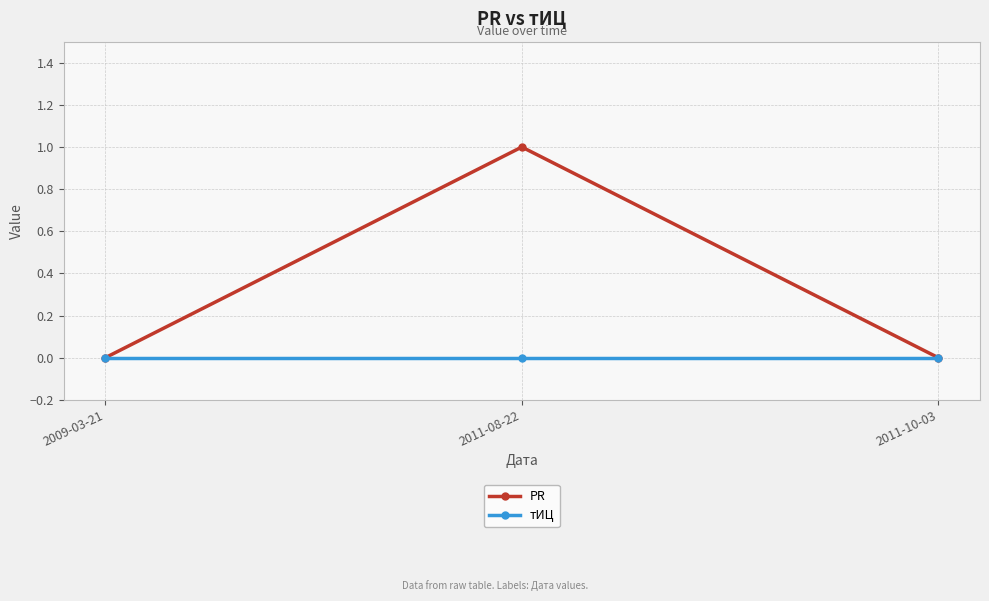

List the series in order of their peak value, highest first.

PR, тИЦ